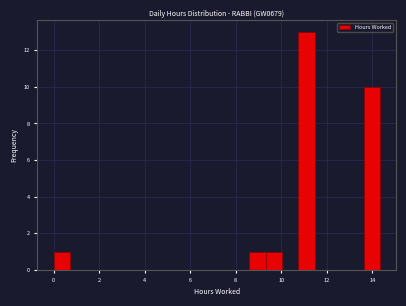

Around what value on the x-axis is the tallest bar? Give the approximate position of its centre, as read against the axis.

11.2